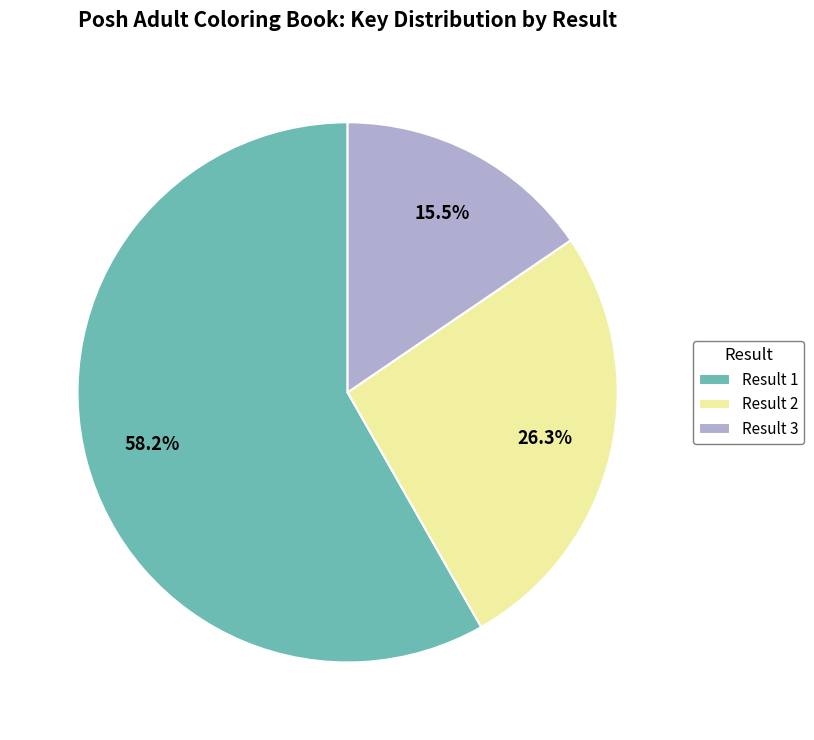

What percentage do Result 1 and Result 2 together represent?

84.5%